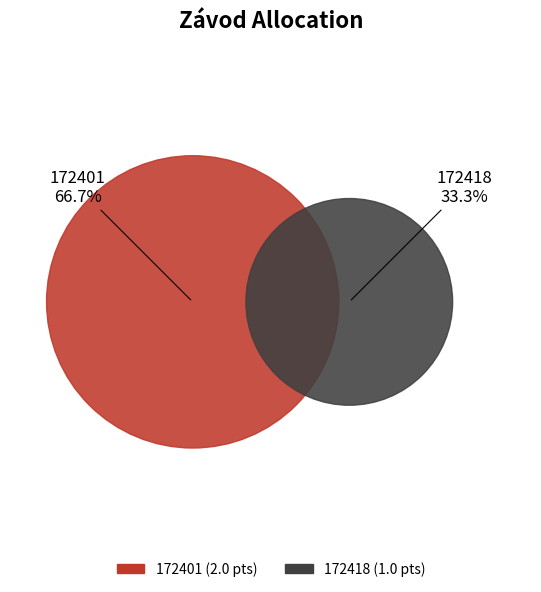

Is it true that 172401 is 74% of the pie?

False